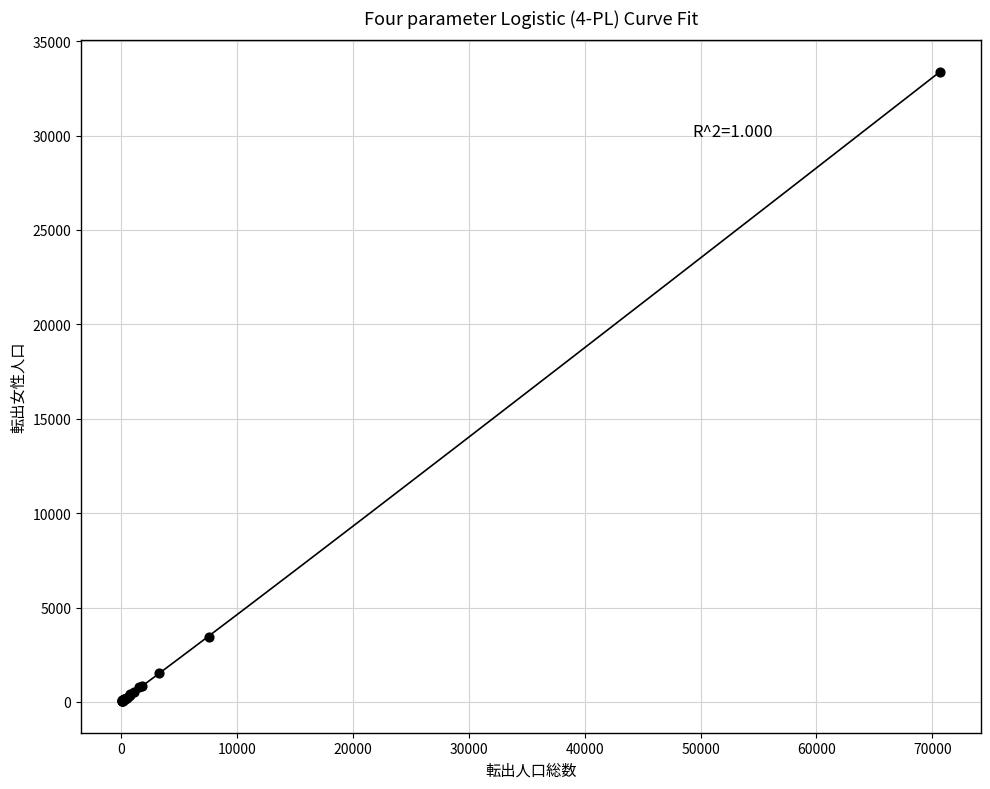

What Y value in the scatter plot is closest to 16704?

3450